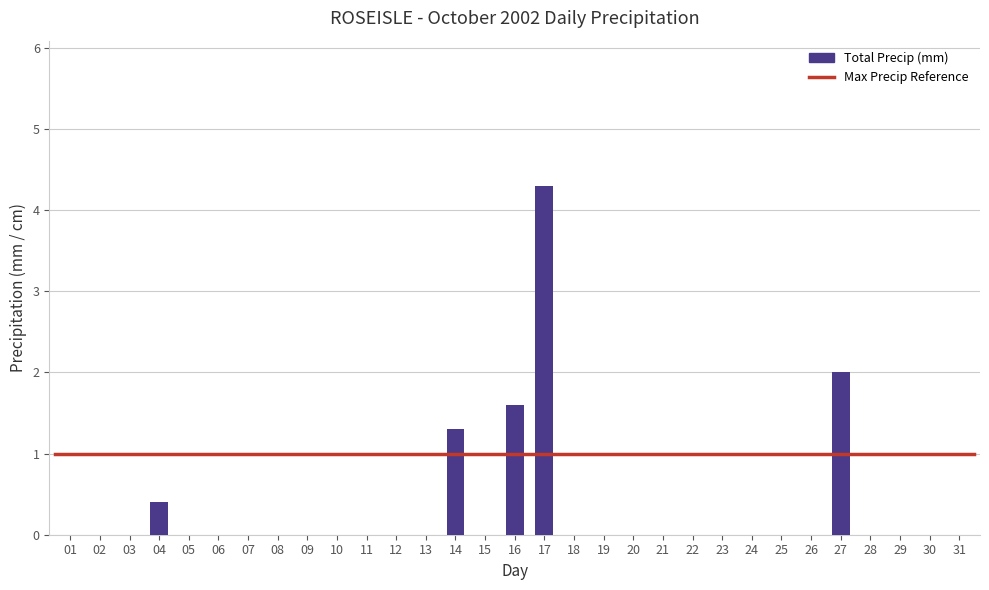

Does the chart contain stacked bars?

No